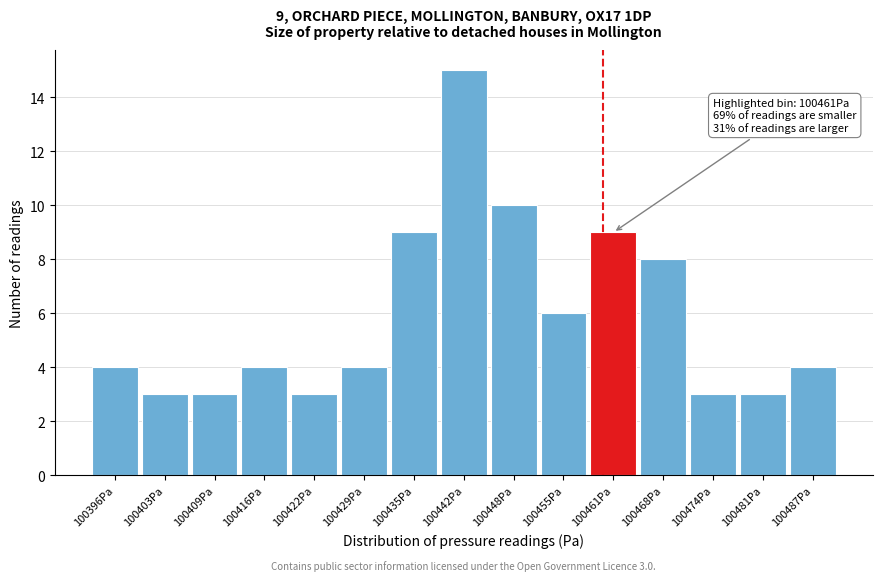

Reading left to right, list all the values displayed in this chart.

100396Pa=4	100403Pa=3	100409Pa=3	100416Pa=4	100422Pa=3	100429Pa=4	100435Pa=9	100442Pa=15	100448Pa=10	100455Pa=6	100461Pa=9	100468Pa=8	100474Pa=3	100481Pa=3	100487Pa=4